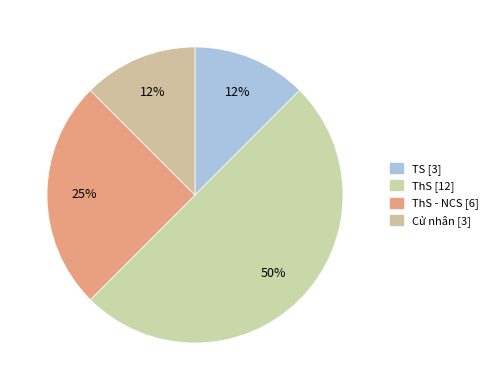

How many slices are in this pie chart?

4